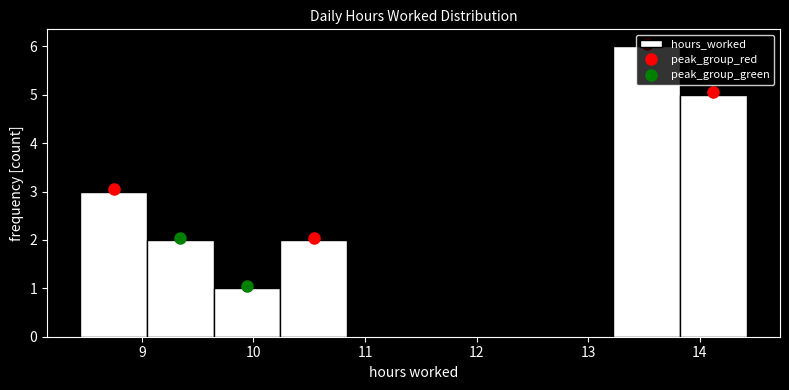

Reading left to right, list every bar in this chart as the range it spans on the x-axis followed by its height. Neither the bar edges nor the heights are printed on the chart, so give them approximately, as read against the axes.

8.5 to 9.0: 3
9.0 to 9.6: 2
9.6 to 10.2: 1
10.2 to 10.8: 2
10.8 to 11.4: 0
11.4 to 12.0: 0
12.0 to 12.6: 0
12.6 to 13.2: 0
13.2 to 13.8: 6
13.8 to 14.4: 5